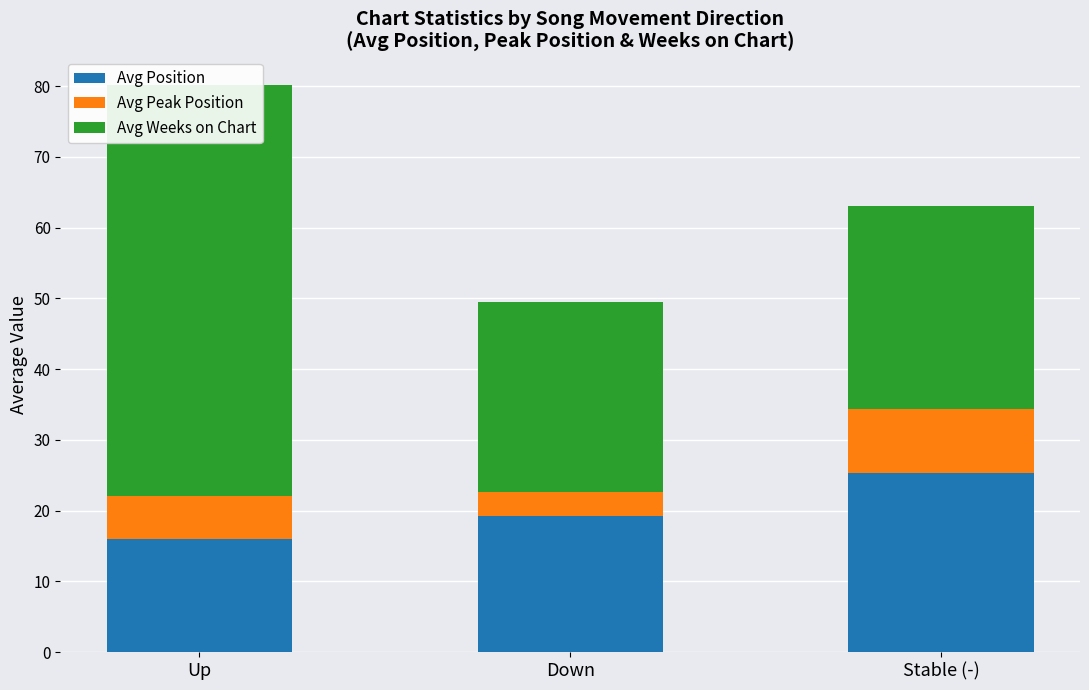

Is the value of Avg Weeks on Chart at Stable (-) greater than the value of Avg Position at Stable (-)?

Yes